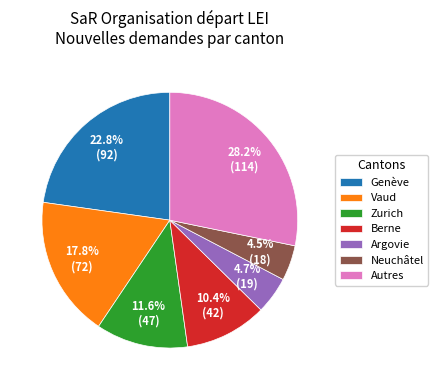

Which category has the biggest portion of the pie?

Autres